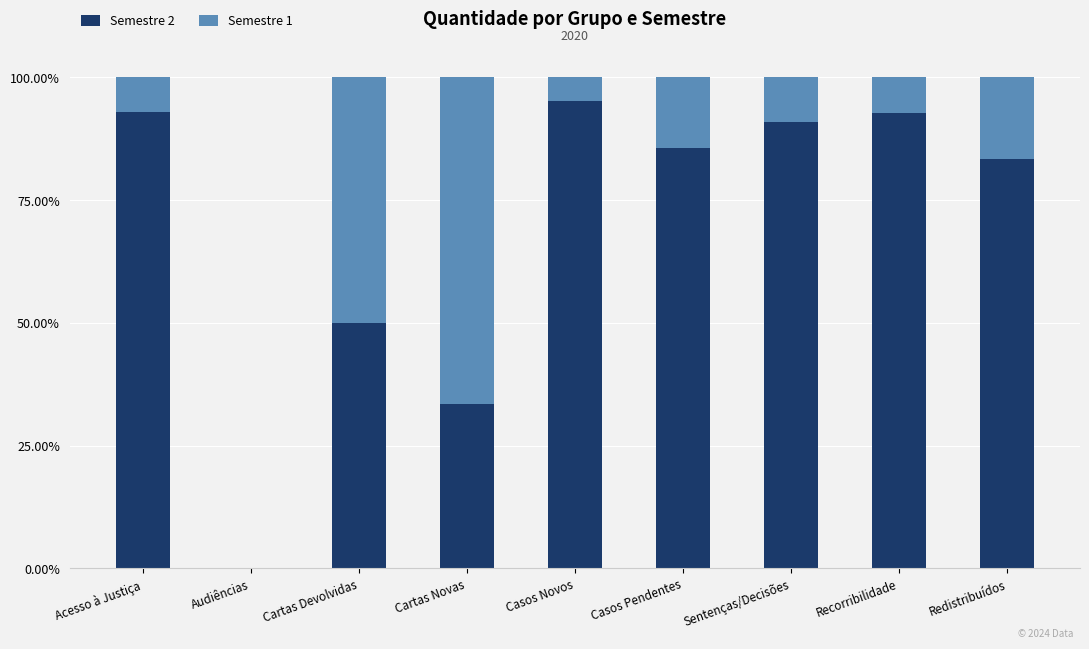

Does the chart contain stacked bars?

Yes